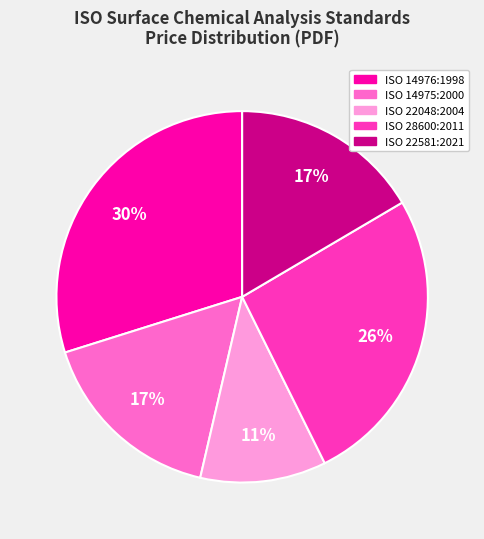

To the nearest percent, what is the average slice percentage?

20%